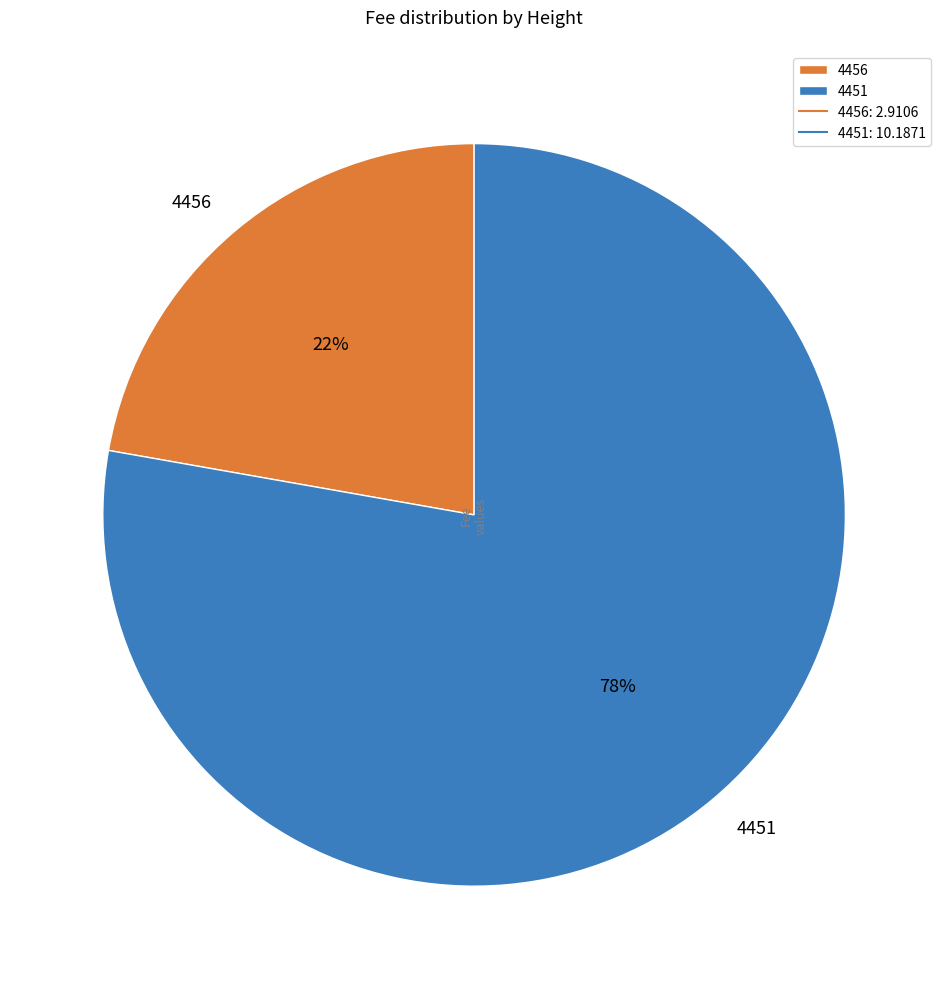

True or false: 4456 accounts for 37% of the total.

False